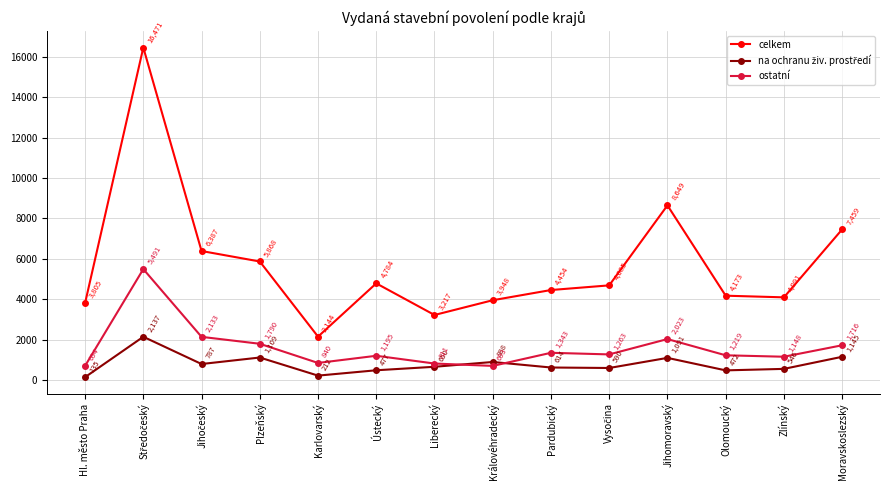

What is the difference between the ostatní values at Olomoucký and Jihomoravský?

804